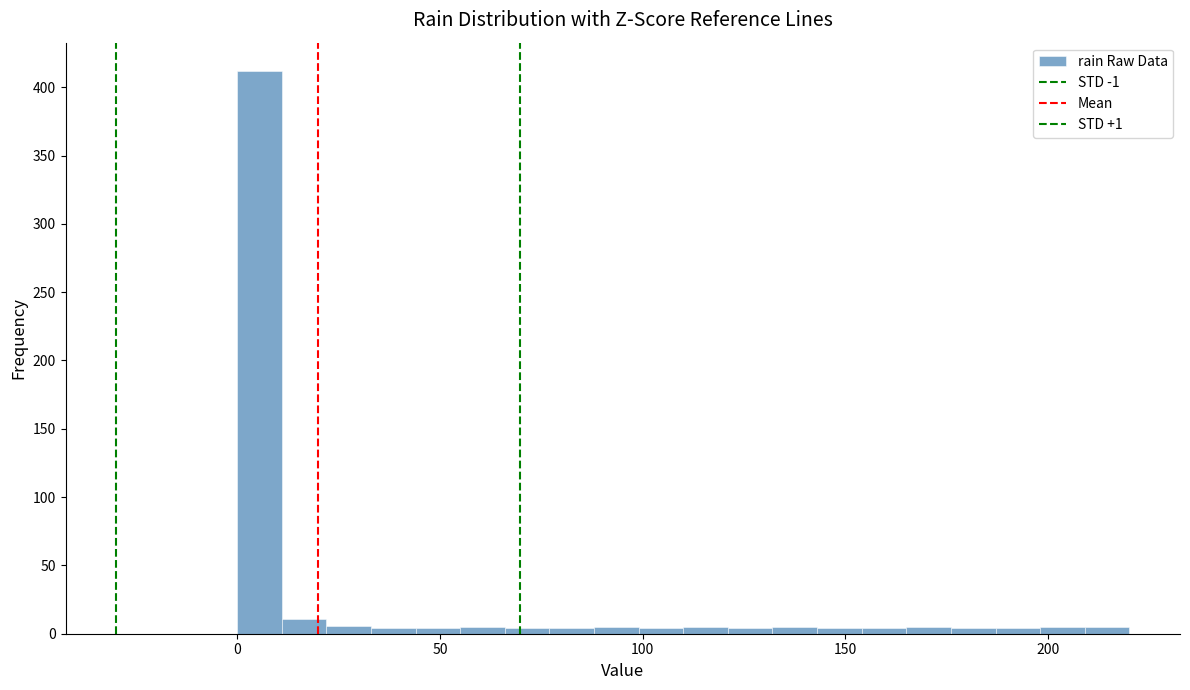

Around what value on the x-axis is the tallest bar? Give the approximate position of its centre, as read against the axis.

5